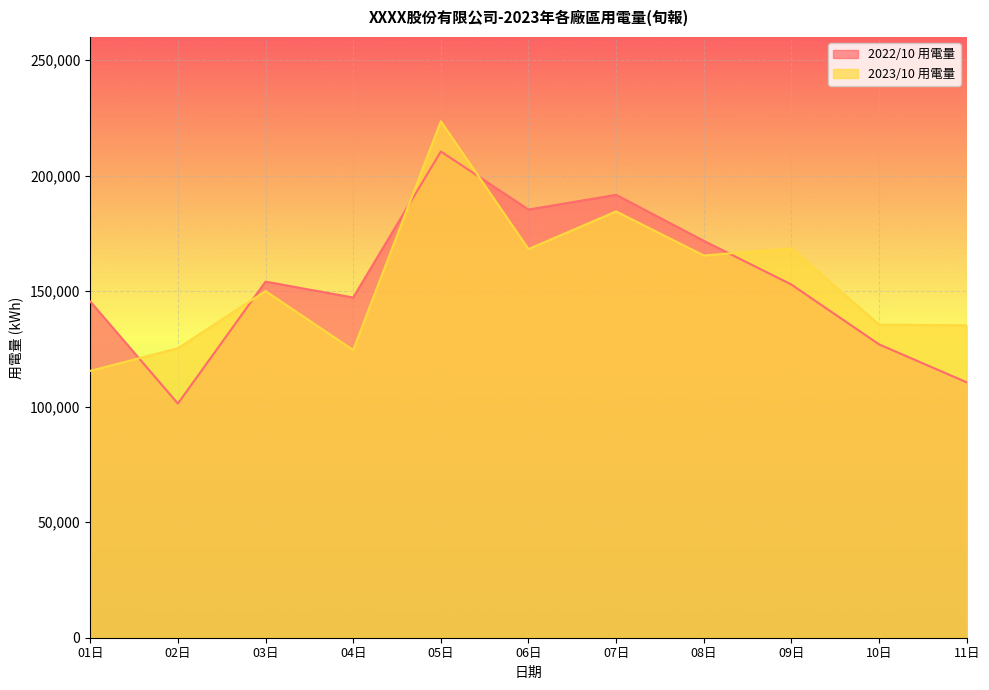

Between which two adjacent categories do 2023/10 用電量 and 2022/10 用電量 first intersect?

01日 and 02日